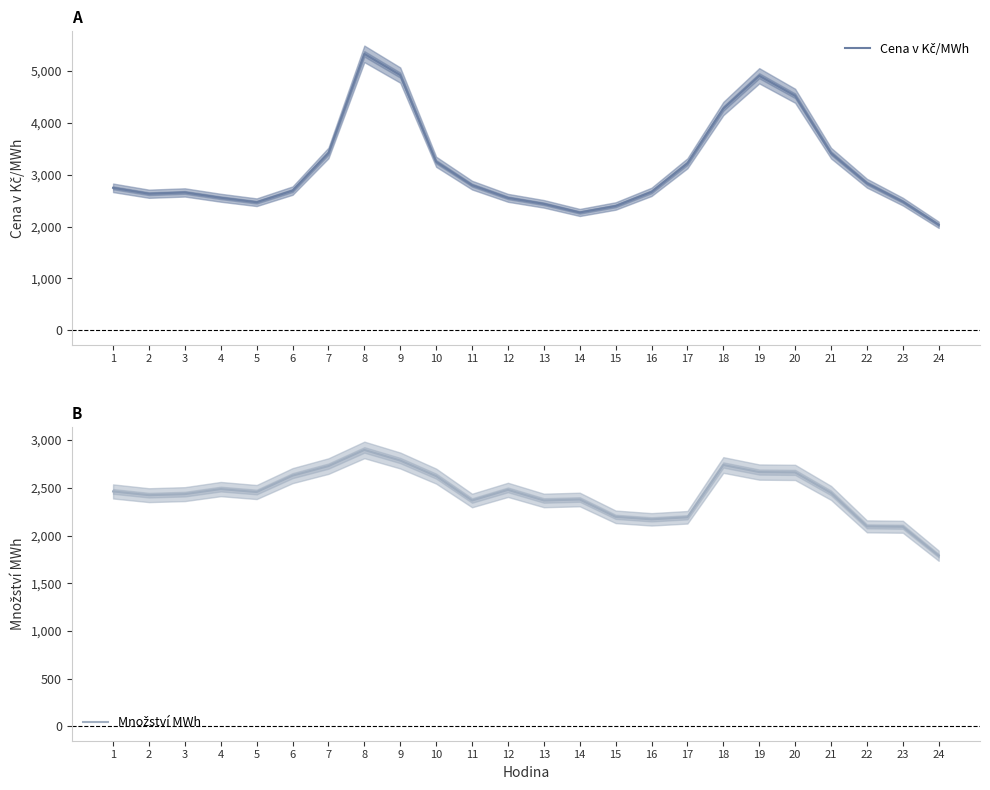

At which label does Cena v Kč/MWh reach its minimum?

24